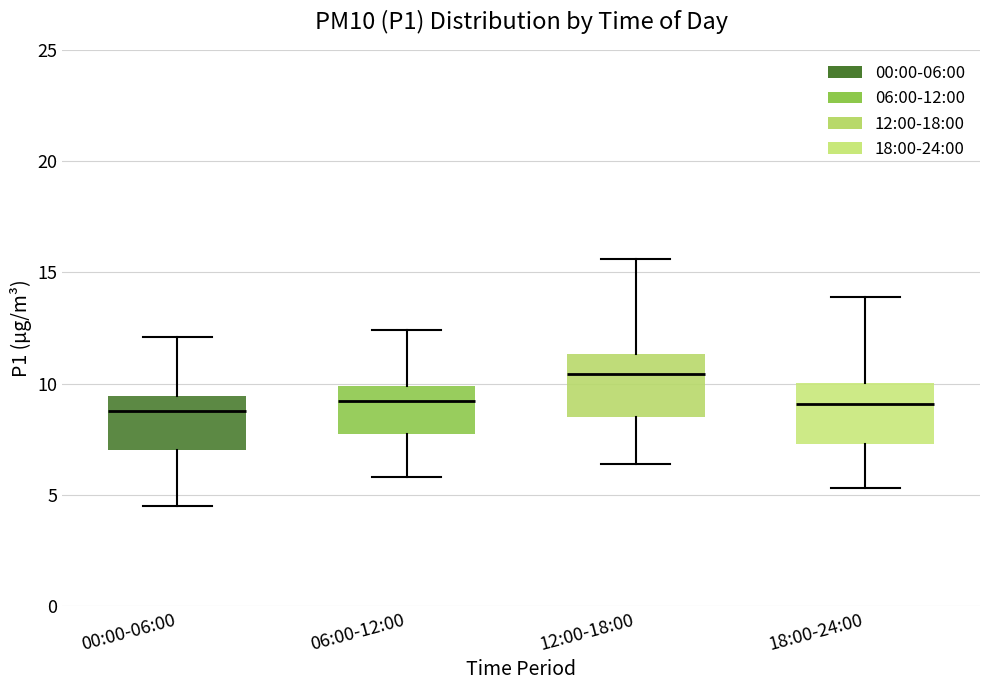

Reading left to right, transcribe this box plot: for each box, give where its median line is, the range the box spans, and where its two whiskers end, as read against the y-axis. The values are not printed on the chart, so give them approximately, as read against the axis.

00:00-06:00: median 9.0, box 7.0 to 9.5, whiskers 4.5 to 12.0
06:00-12:00: median 9.0, box 8.0 to 10.0, whiskers 6.0 to 12.5
12:00-18:00: median 10.5, box 8.5 to 11.5, whiskers 6.5 to 15.5
18:00-24:00: median 9.0, box 7.5 to 10.0, whiskers 5.5 to 14.0